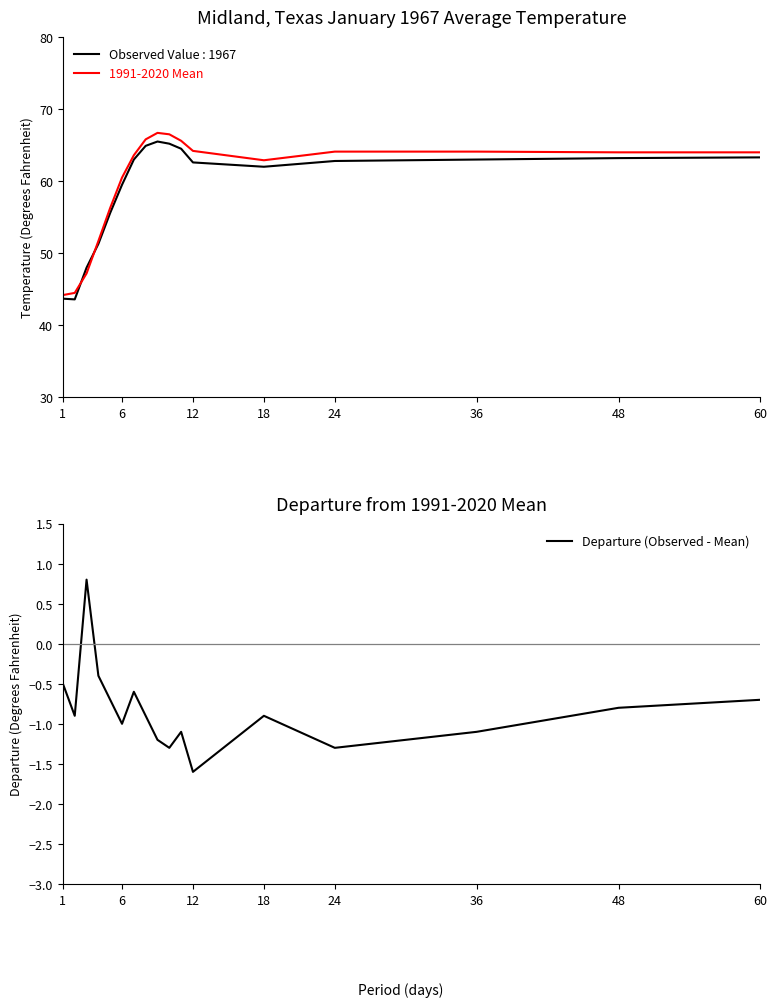

In Departure (Observed - Mean), how many points are higher than both neighbors (excluding endpoints)?

4